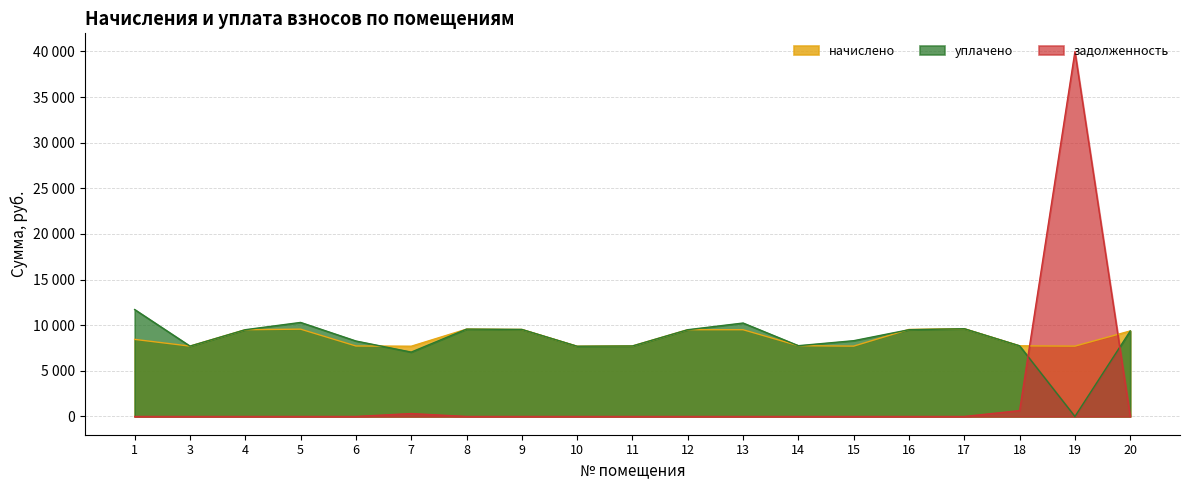

Read the уплачено value at 8.

9569.3